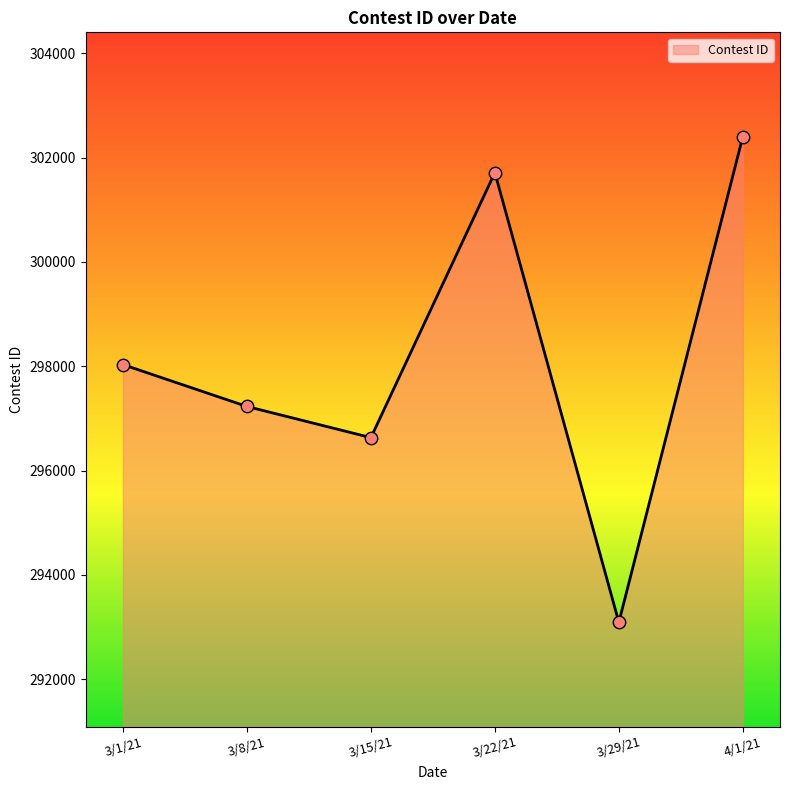

What is the change in value from 3/1/21 to 3/29/21?

-4940